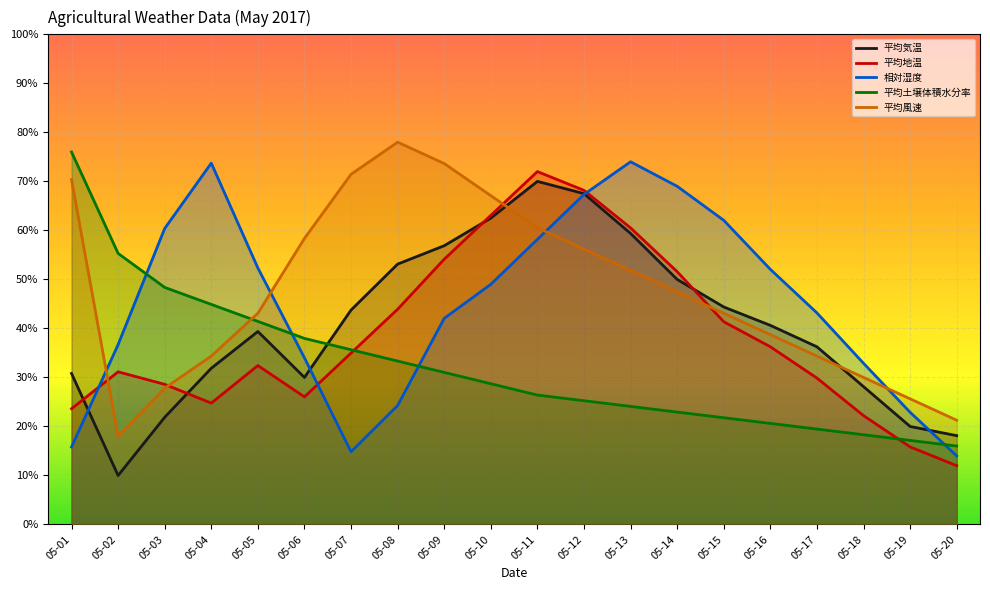

Reading right to left, extract all data points from this chart.

平均気温: 05-20=18.1	05-19=20.0	05-18=28.1	05-17=36.2	05-16=40.6	05-15=44.4	05-14=50.0	05-13=59.4	05-12=67.5	05-11=70.0	05-10=62.5	05-09=56.9	05-08=53.1	05-07=43.8	05-06=30.0	05-05=39.4	05-04=31.9	05-03=21.9	05-02=10.0	05-01=30.8
平均地温: 05-20=12.0	05-19=15.8	05-18=22.2	05-17=29.9	05-16=36.3	05-15=41.4	05-14=51.6	05-13=60.5	05-12=68.2	05-11=72.0	05-10=63.1	05-09=54.1	05-08=43.9	05-07=35.0	05-06=26.0	05-05=32.4	05-04=24.8	05-03=28.6	05-02=31.1	05-01=23.6
相対湿度: 05-20=14.0	05-19=22.9	05-18=32.9	05-17=43.2	05-16=52.1	05-15=62.1	05-14=69.0	05-13=74.0	05-12=67.3	05-11=58.2	05-10=49.0	05-09=42.1	05-08=24.3	05-07=14.8	05-06=34.0	05-05=52.3	05-04=73.7	05-03=60.4	05-02=36.7	05-01=15.8
平均土壌体積水分率: 05-20=16.0	05-19=17.2	05-18=18.3	05-17=19.5	05-16=20.6	05-15=21.8	05-14=22.9	05-13=24.1	05-12=25.2	05-11=26.4	05-10=28.7	05-09=31.0	05-08=33.3	05-07=35.7	05-06=38.0	05-05=41.4	05-04=44.9	05-03=48.4	05-02=55.3	05-01=76.0
平均風速: 05-20=21.3	05-19=25.6	05-18=30.0	05-17=34.4	05-16=38.7	05-15=43.1	05-14=47.5	05-13=51.8	05-12=56.2	05-11=60.5	05-10=67.1	05-09=73.6	05-08=78.0	05-07=71.5	05-06=58.4	05-05=43.1	05-04=34.4	05-03=27.8	05-02=18.0	05-01=70.4